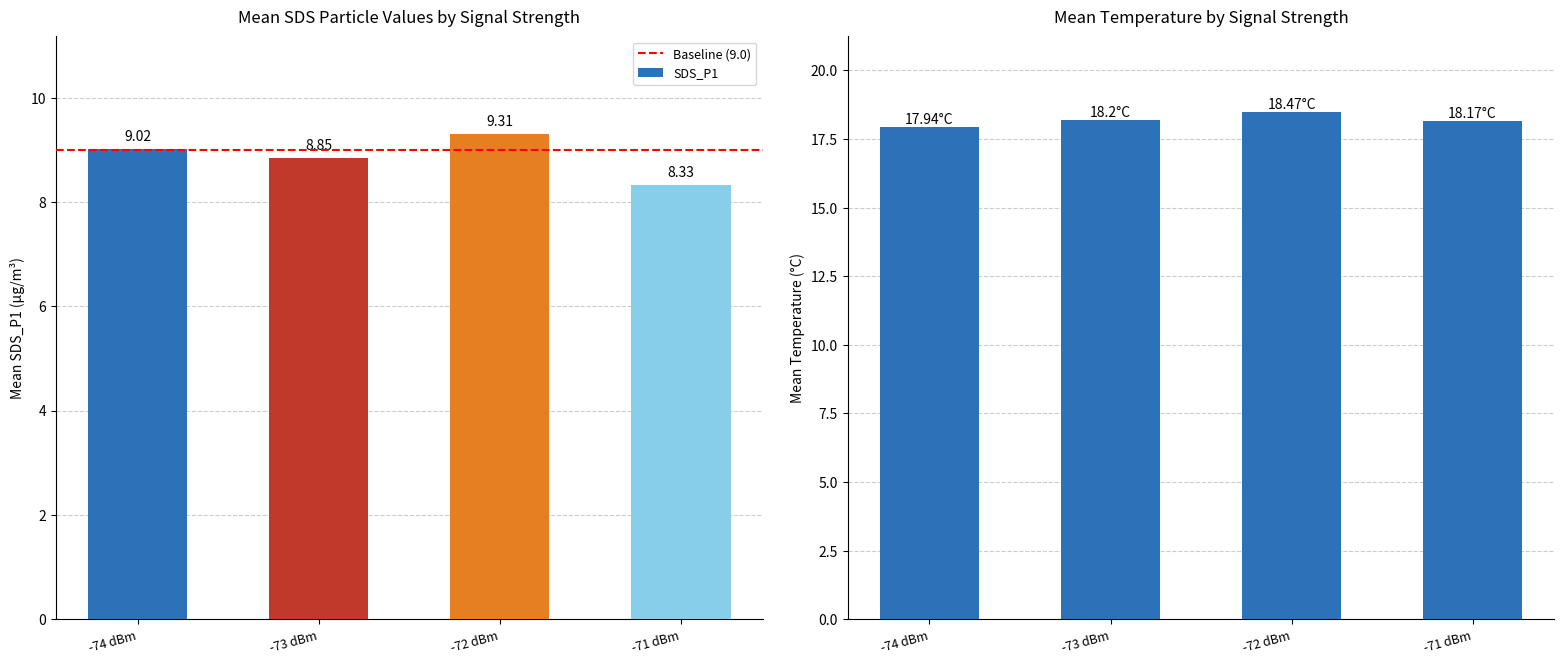

The SDS_P2 series shows 12.5 at 13. True or false?

False